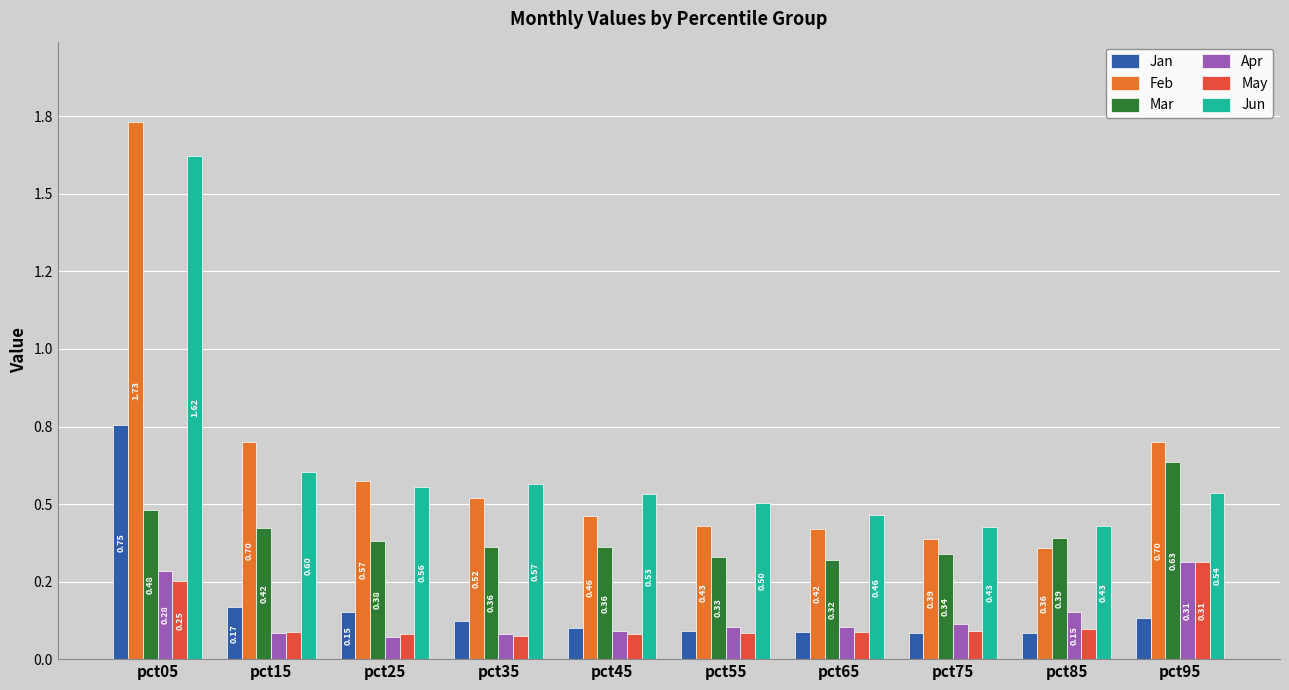

Does the chart contain any negative values?

No